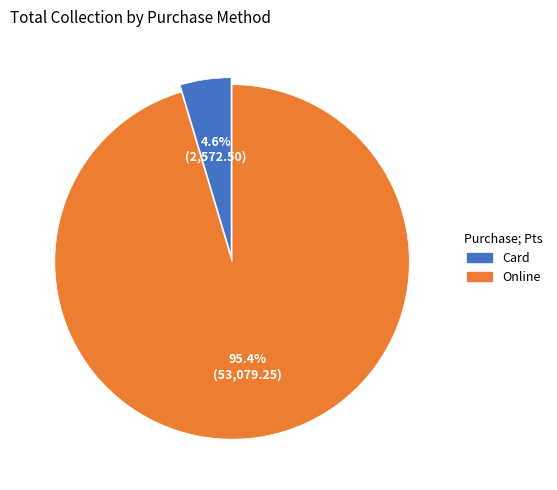

What is the smallest slice in the pie chart?

Card